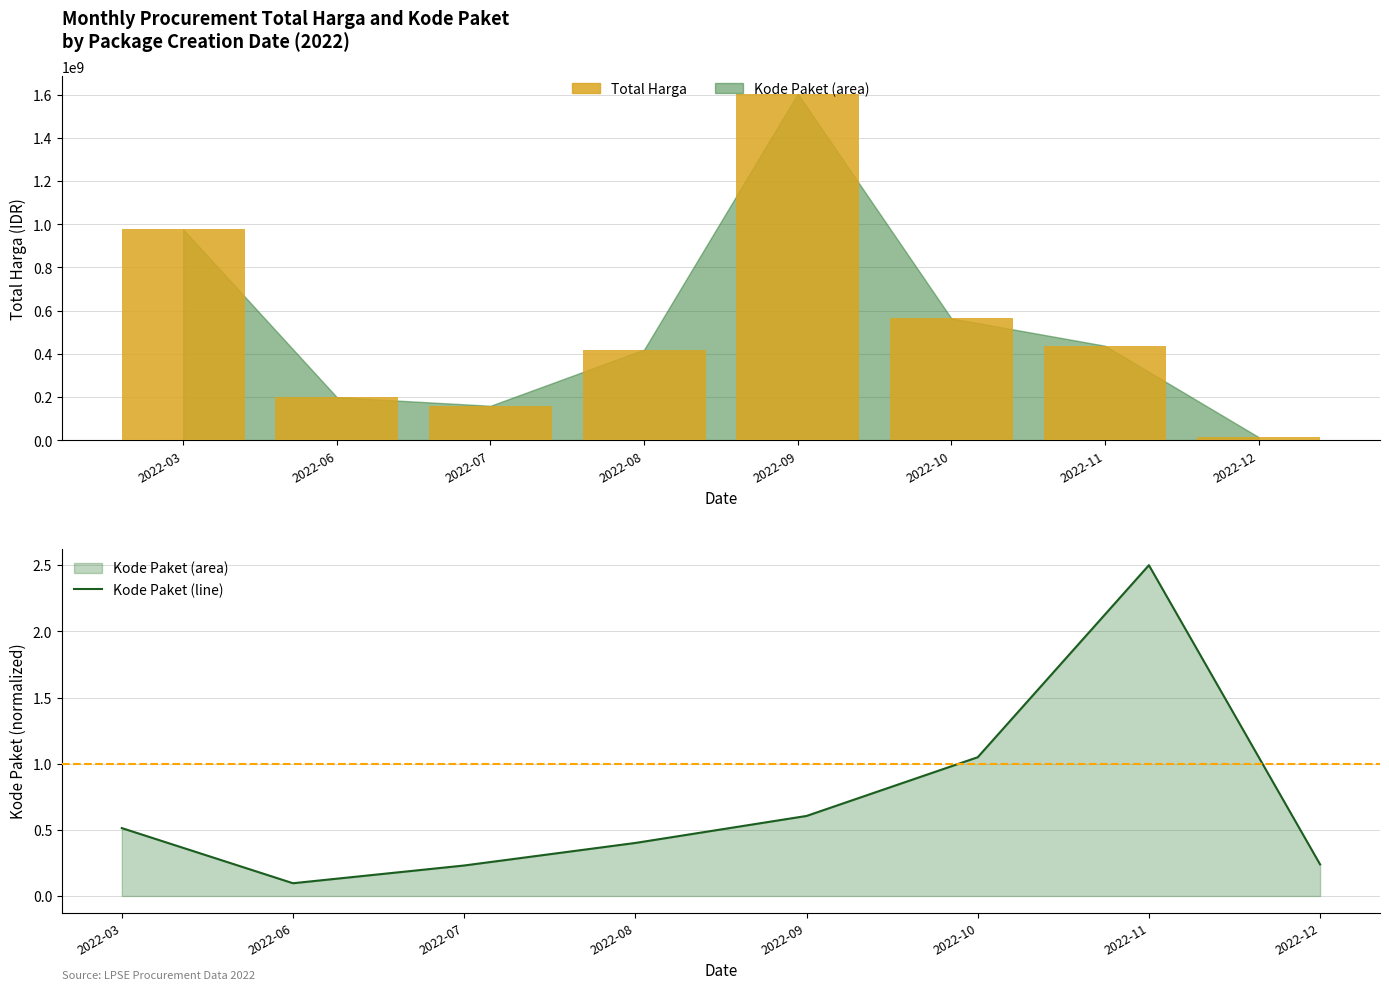

What is the maximum value for Kode Paket?

2.5